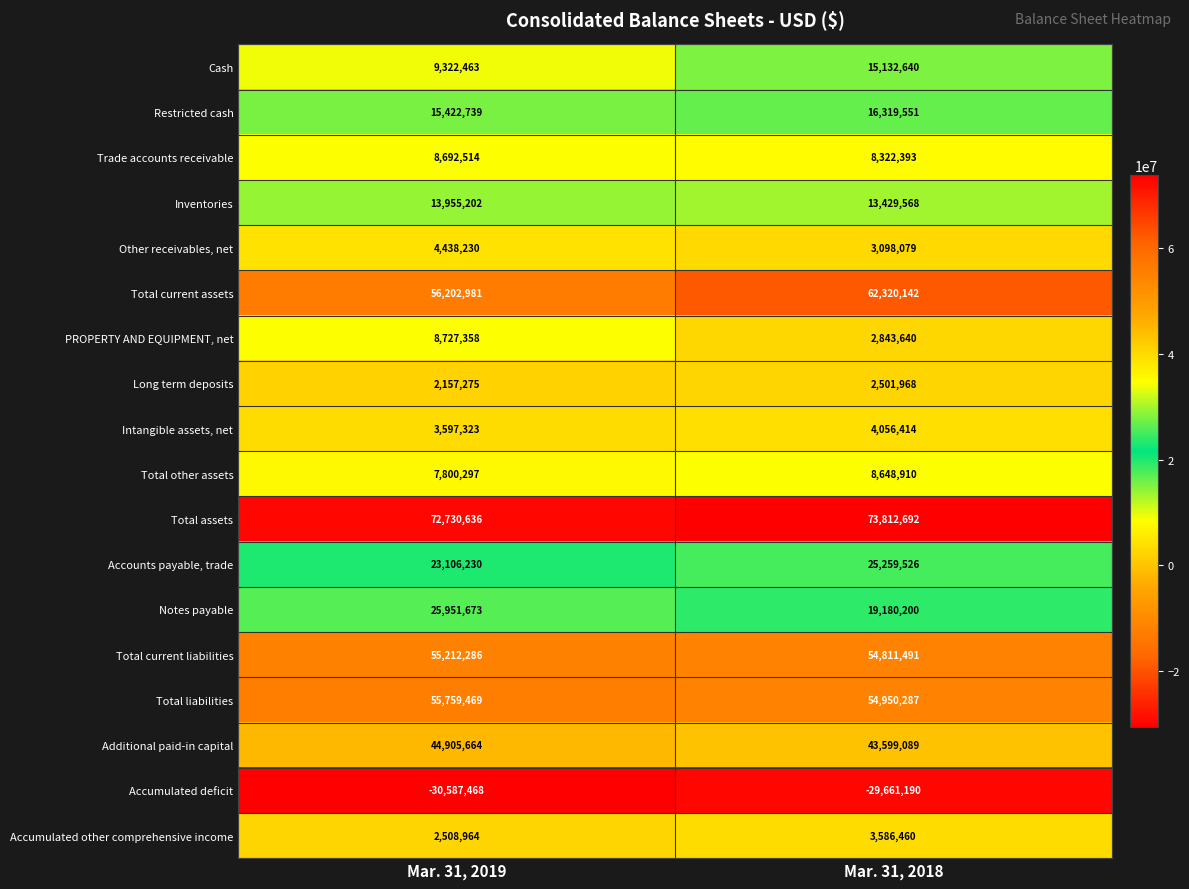

What is the difference between the highest and lowest values at Mar. 31, 2018?

103473882